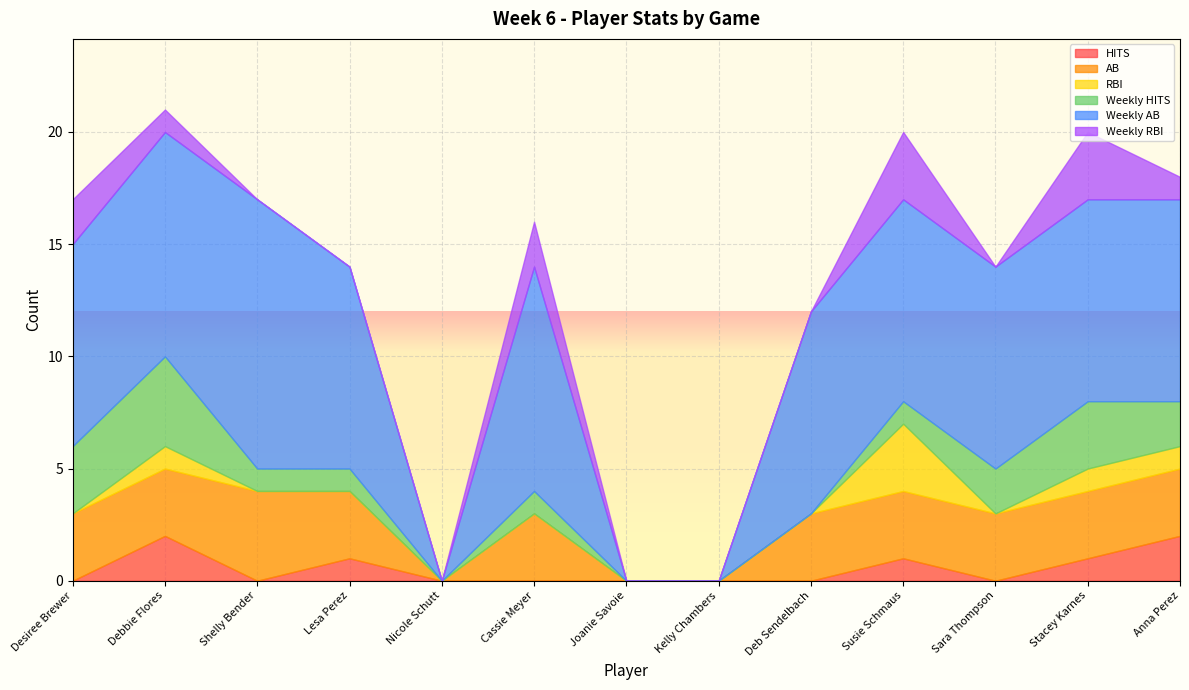

What is the total value across all series at Shelly Bender?

17